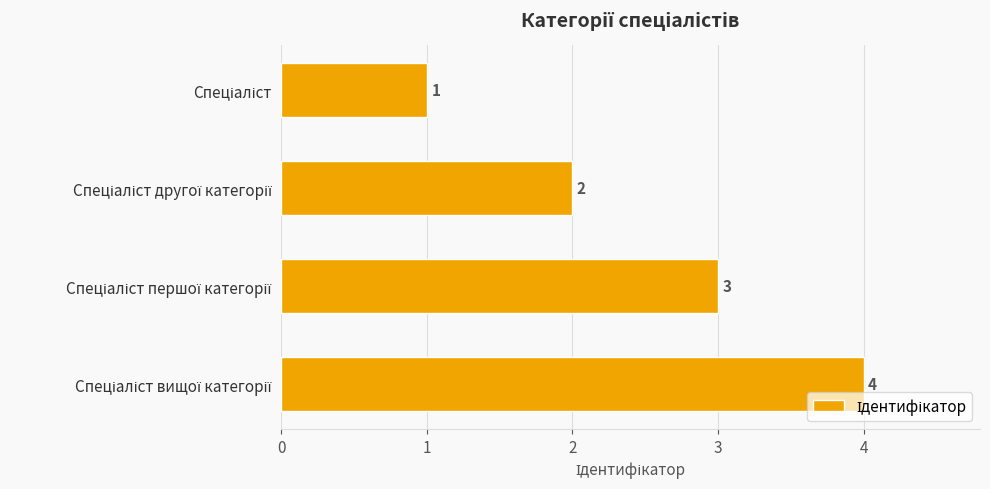

Count the values in the range 2 to 4.

3